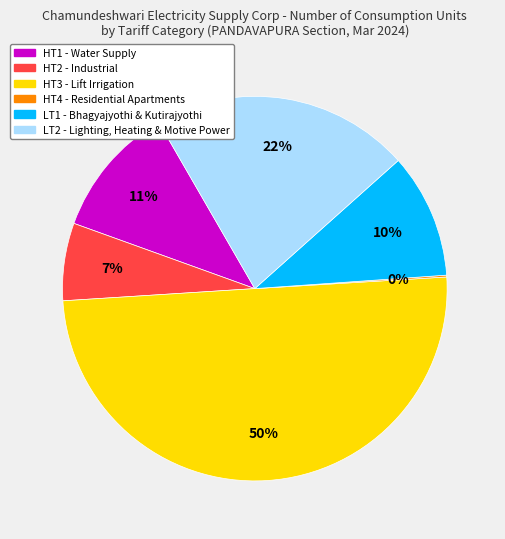

Is LT1 the majority of the pie?

No